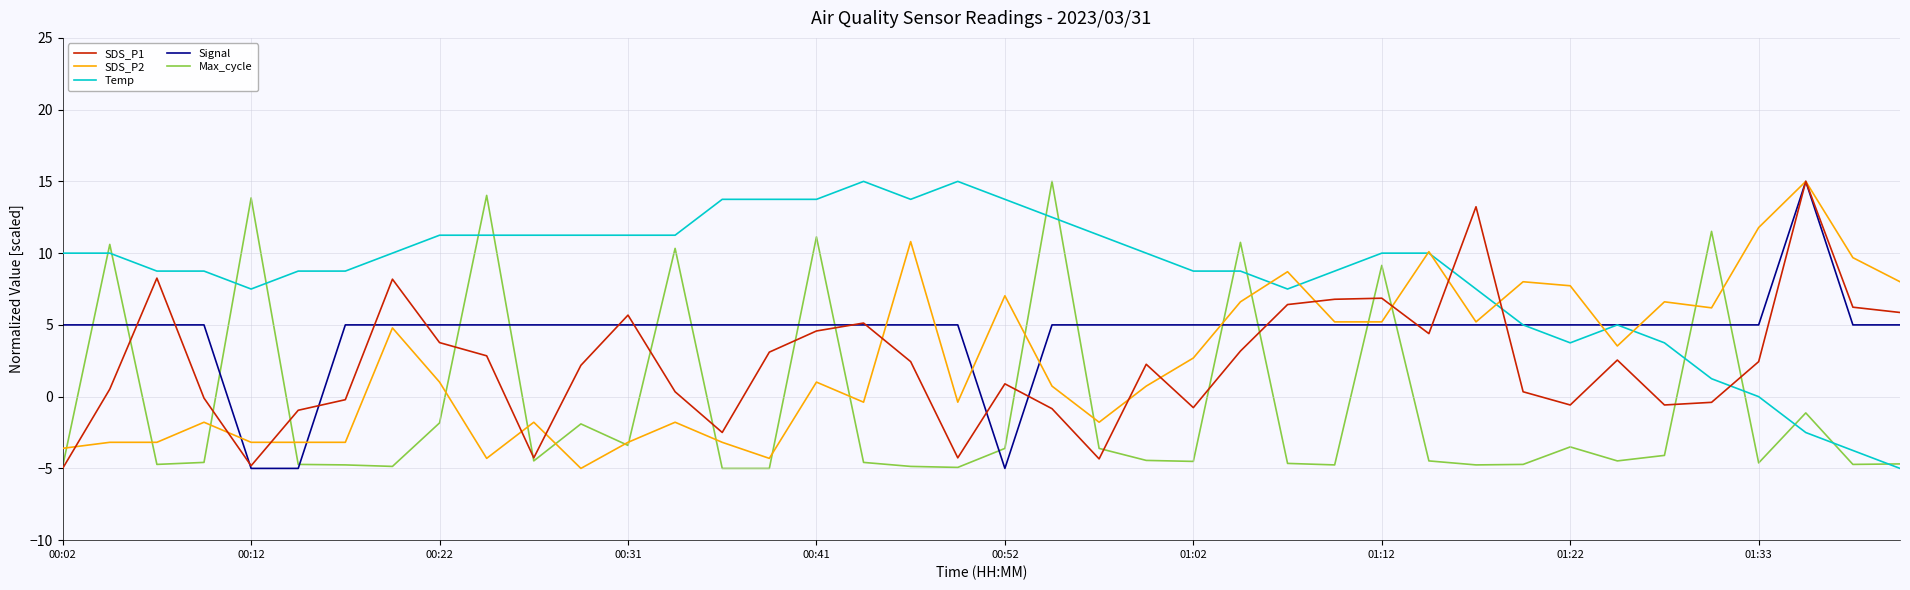

Which series has the largest total across all categories?

Temp